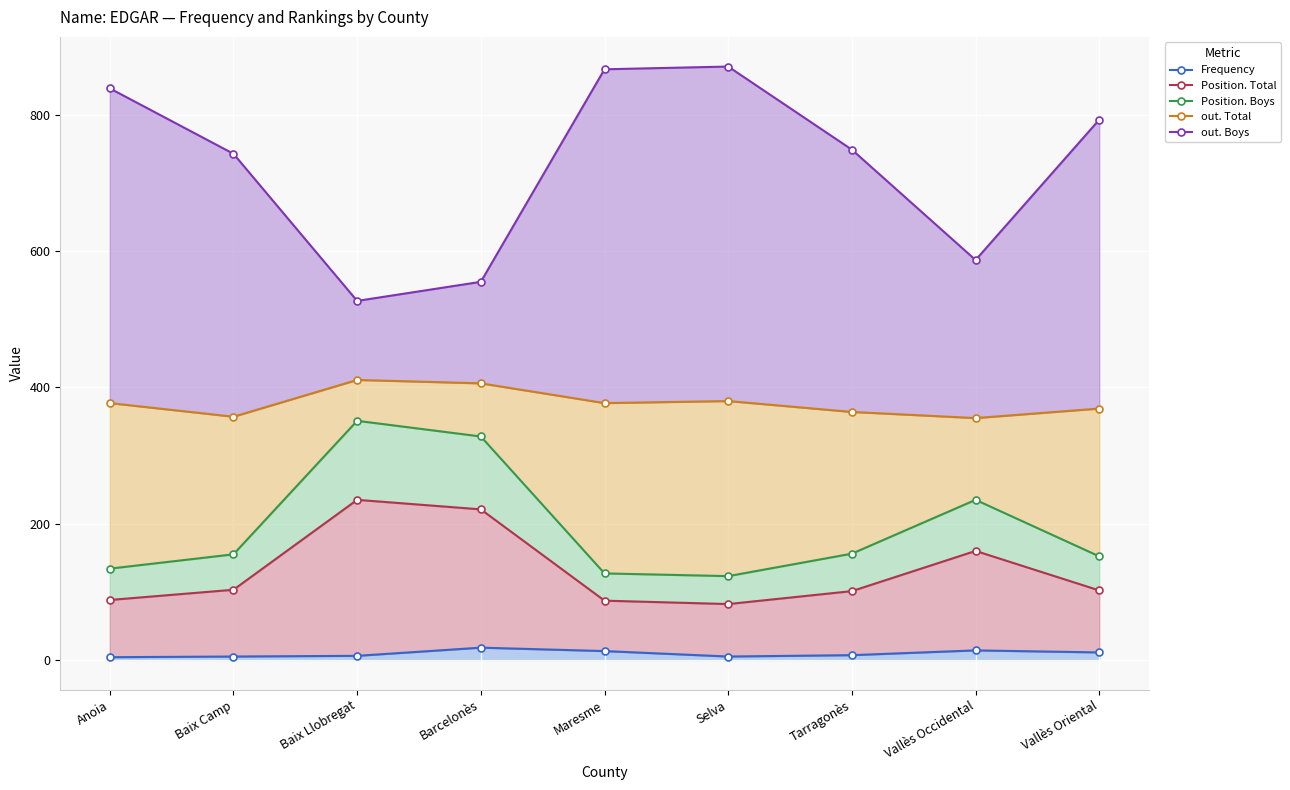

Reading right to left, what are all the values shown in this chart?

Frequency: 11	14	7	5	13	18	6	5	4
Position. Total: 102	160	101	82	87	221	235	103	88
Position. Boys: 152	235	156	123	127	328	351	155	134
out. Total: 369	355	364	380	377	406	411	357	377
out. Boys: 793	587	749	871	867	555	527	743	839